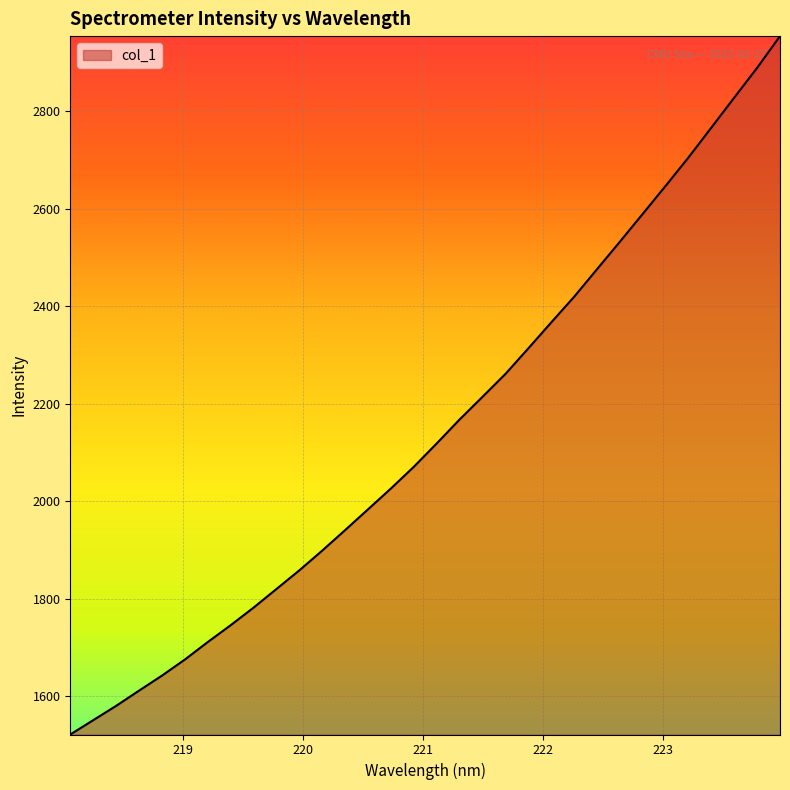

What is the difference between the maximum and minimum values?

1432.6